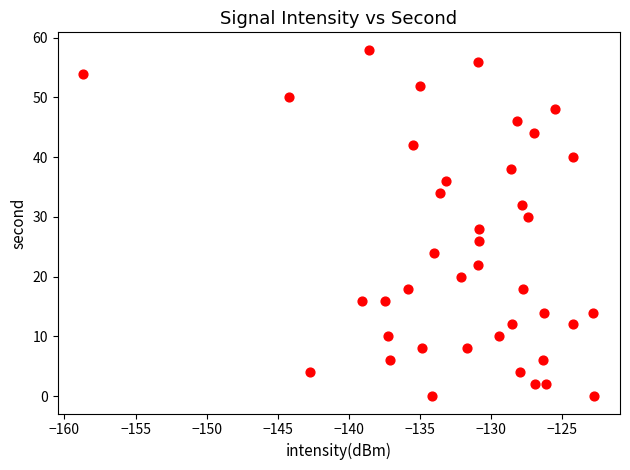

What is the range of Y values (max minus min)?

58